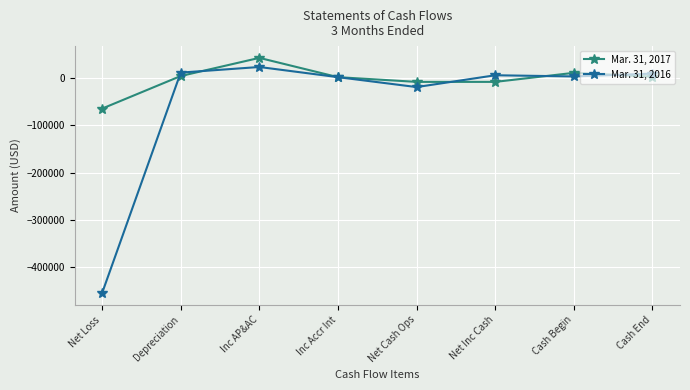

Is it true that Mar. 31, 2016 equals 23465 at Inc AP&AC?

True